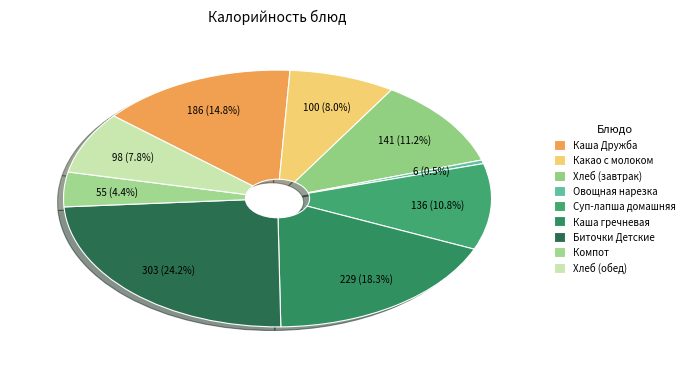

The Каша Дружба slice represents 15% of the pie. True or false?

True